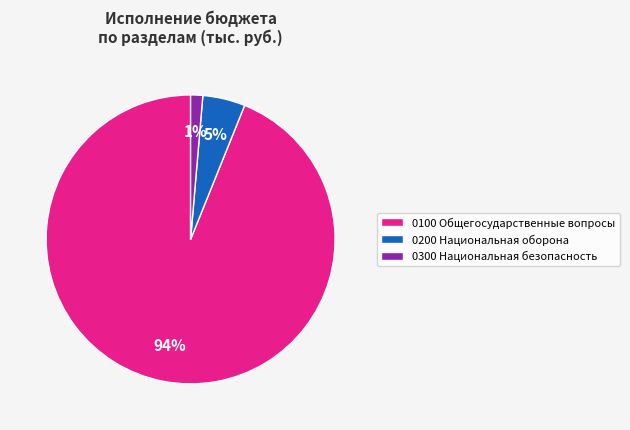

How many segments does this pie chart have?

3